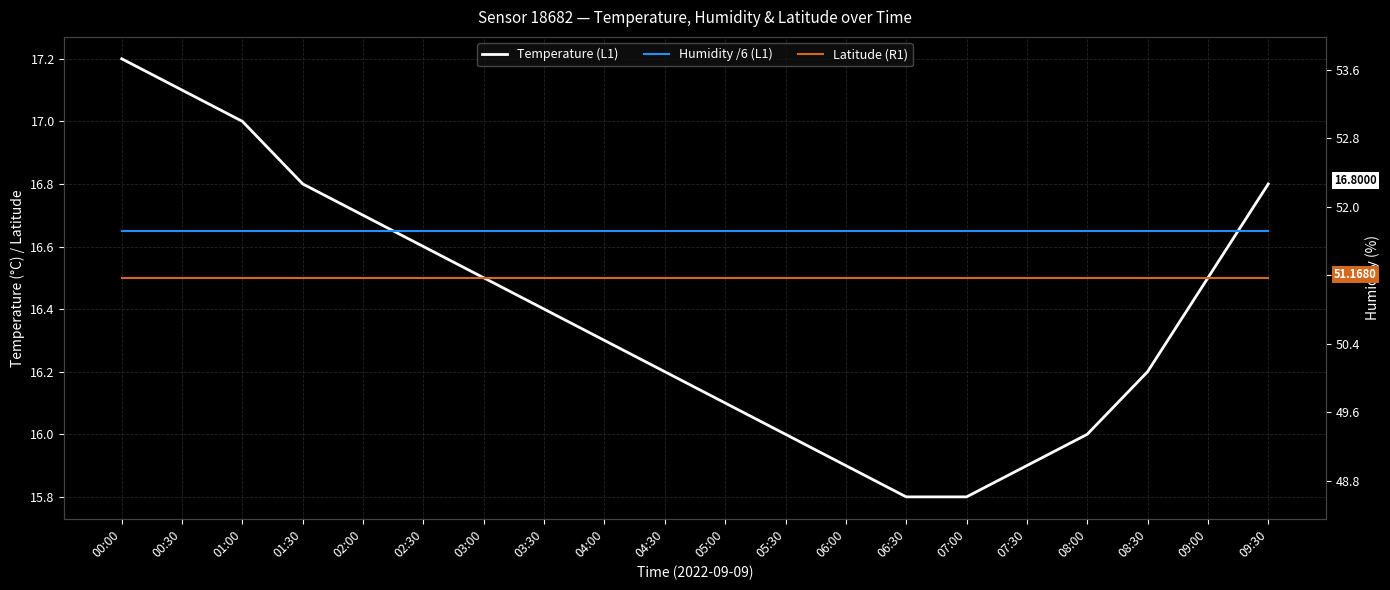

How many lines are shown in the chart?

3